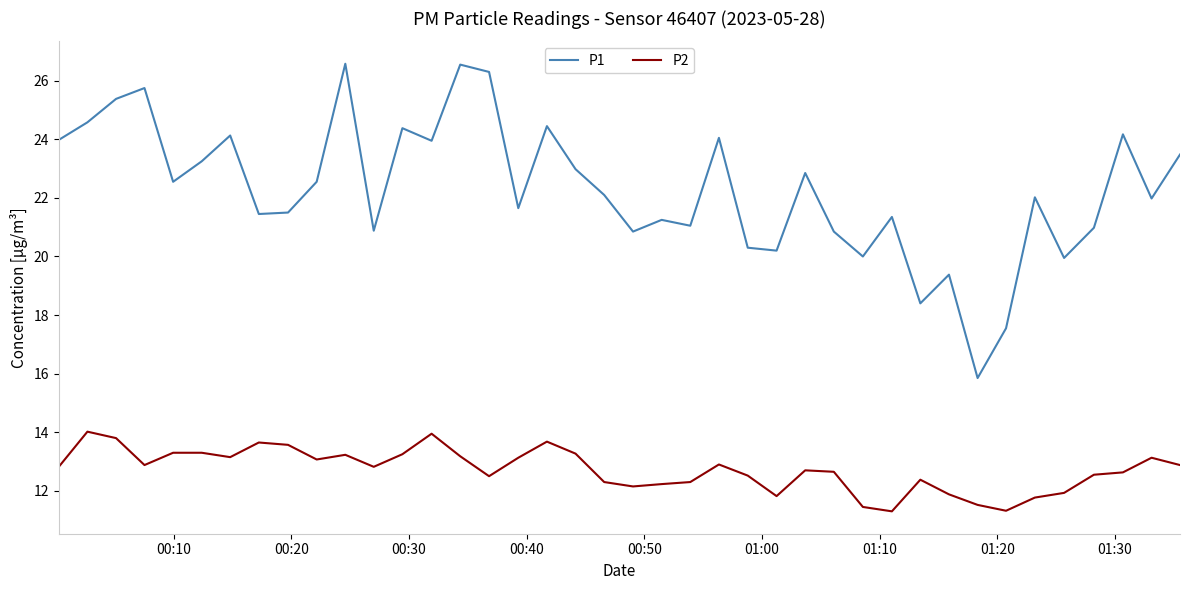

What is the highest value of the P1 series?

26.6